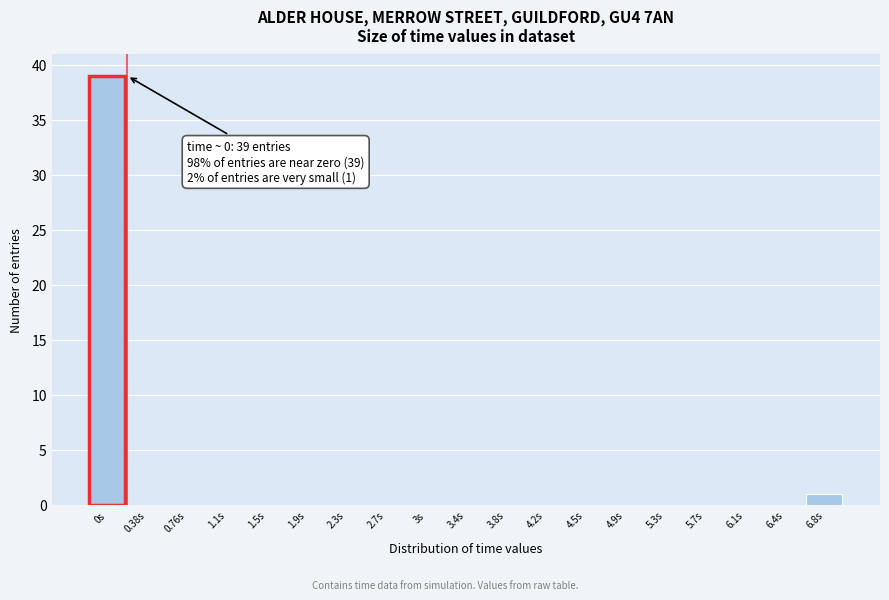

Reading left to right, list all the values displayed in this chart.

0s=39	0.38s=0	0.76s=0	1.1s=0	1.5s=0	1.9s=0	2.3s=0	2.7s=0	3s=0	3.4s=0	3.8s=0	4.2s=0	4.5s=0	4.9s=0	5.3s=0	5.7s=0	6.1s=0	6.4s=0	6.8s=1